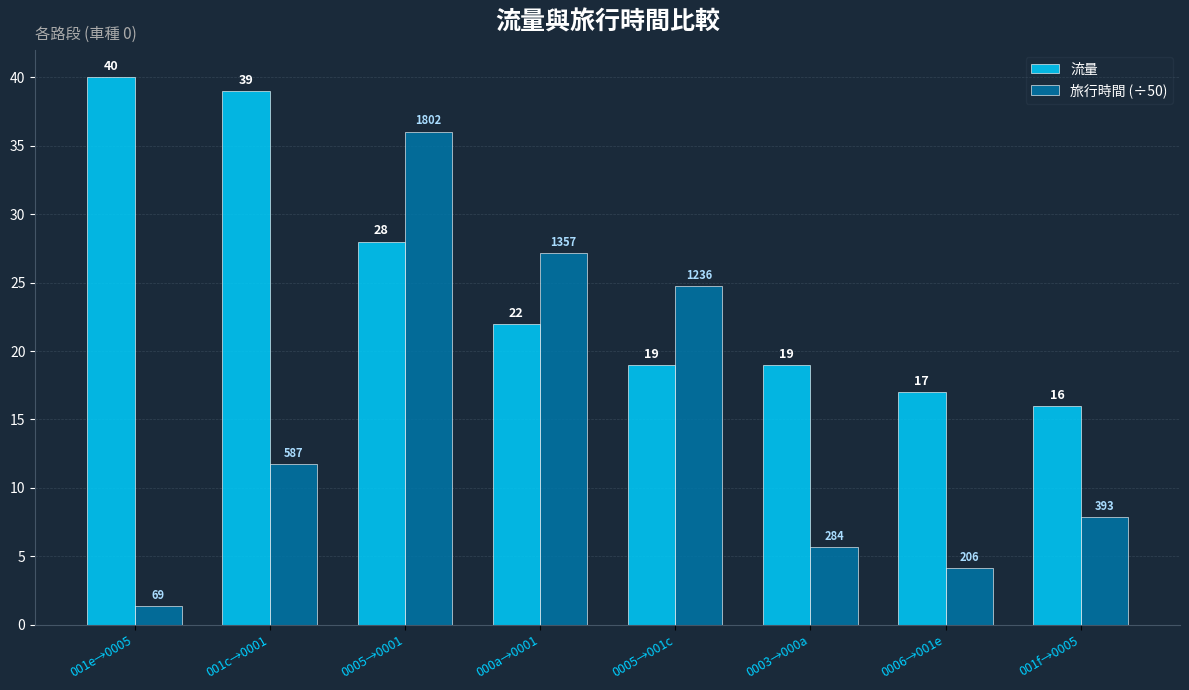

What is the spread (max minus min) of values at 000a→0001?

5.1